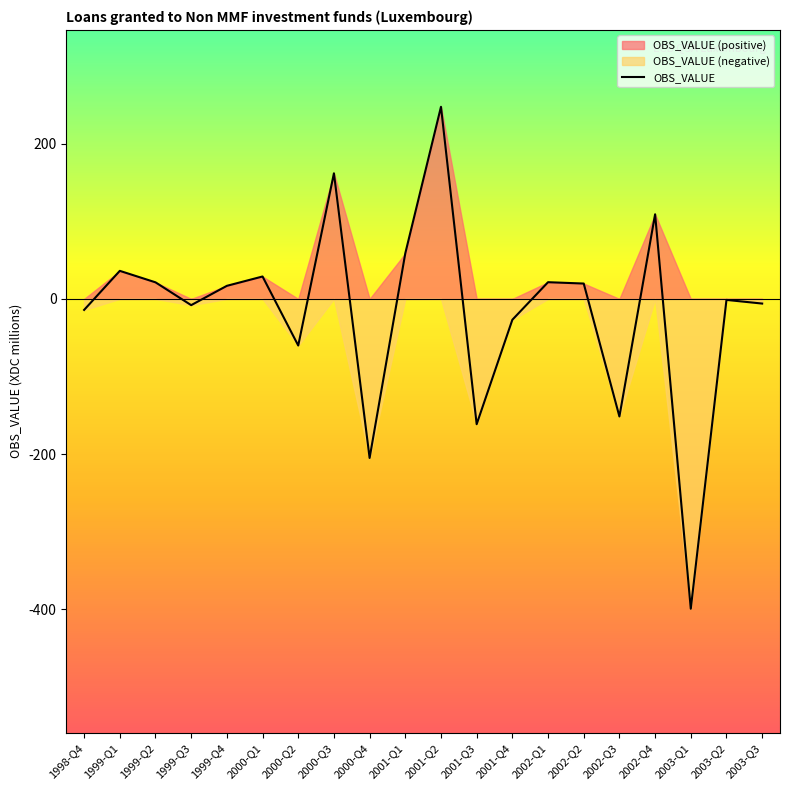

At which category does the data reach its first local valley?

1999-Q3